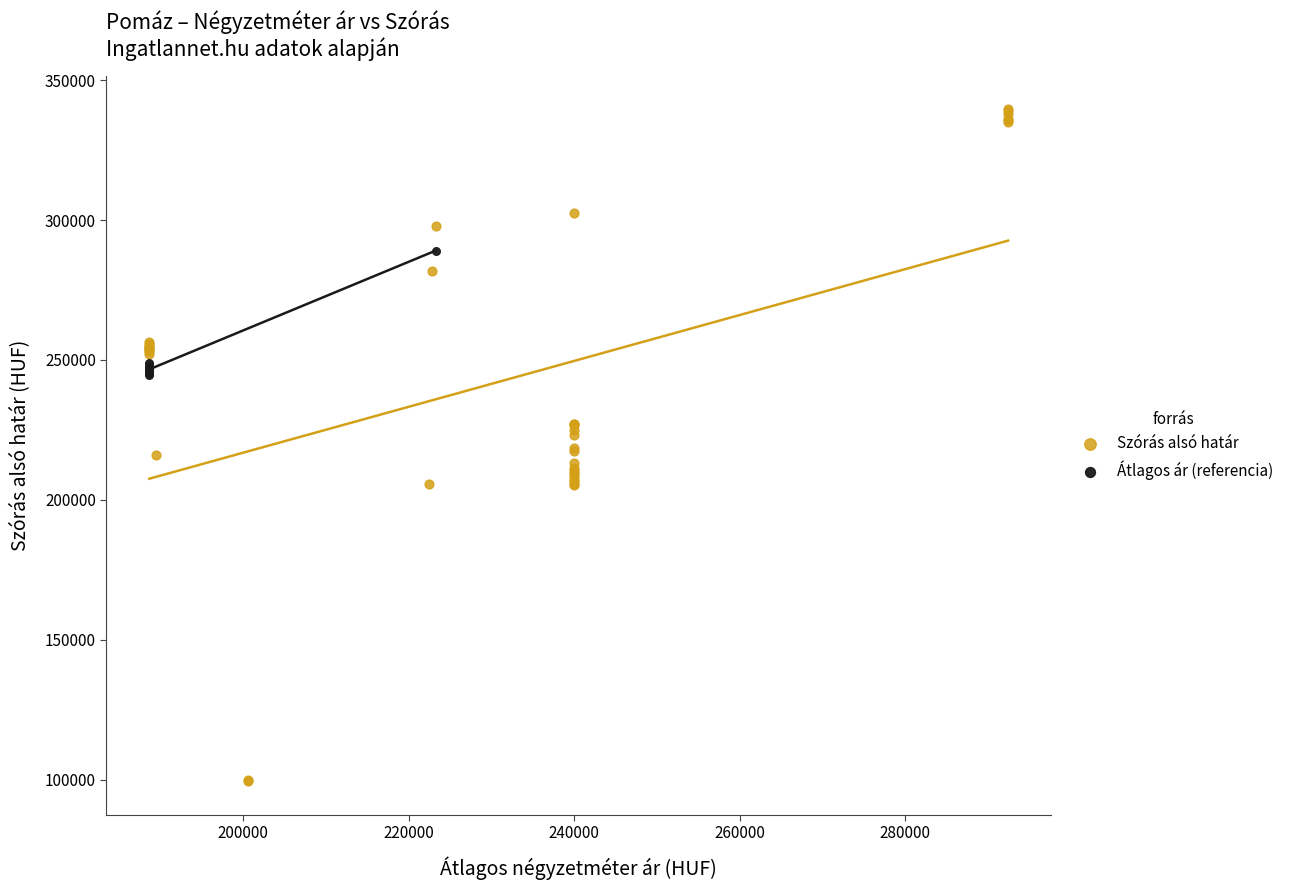

Which series reaches the maximum Y coordinate?

Szórás alsó határ